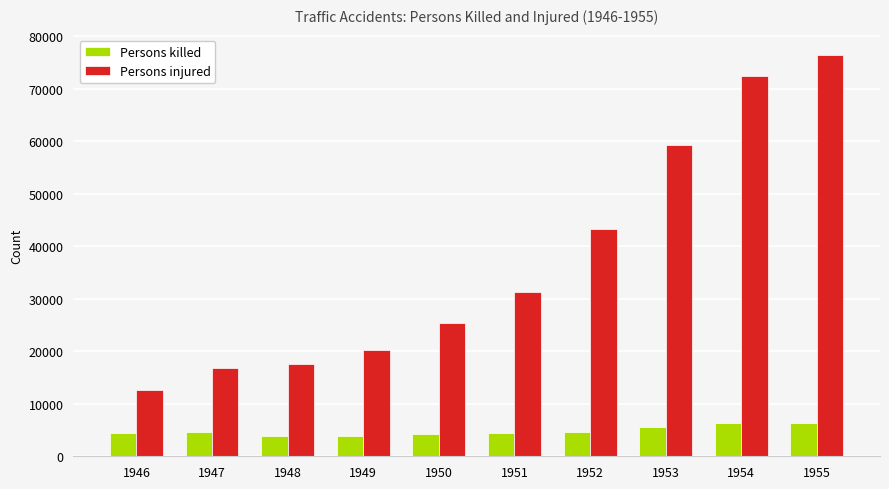

What is the highest value of the Persons injured series?

76501